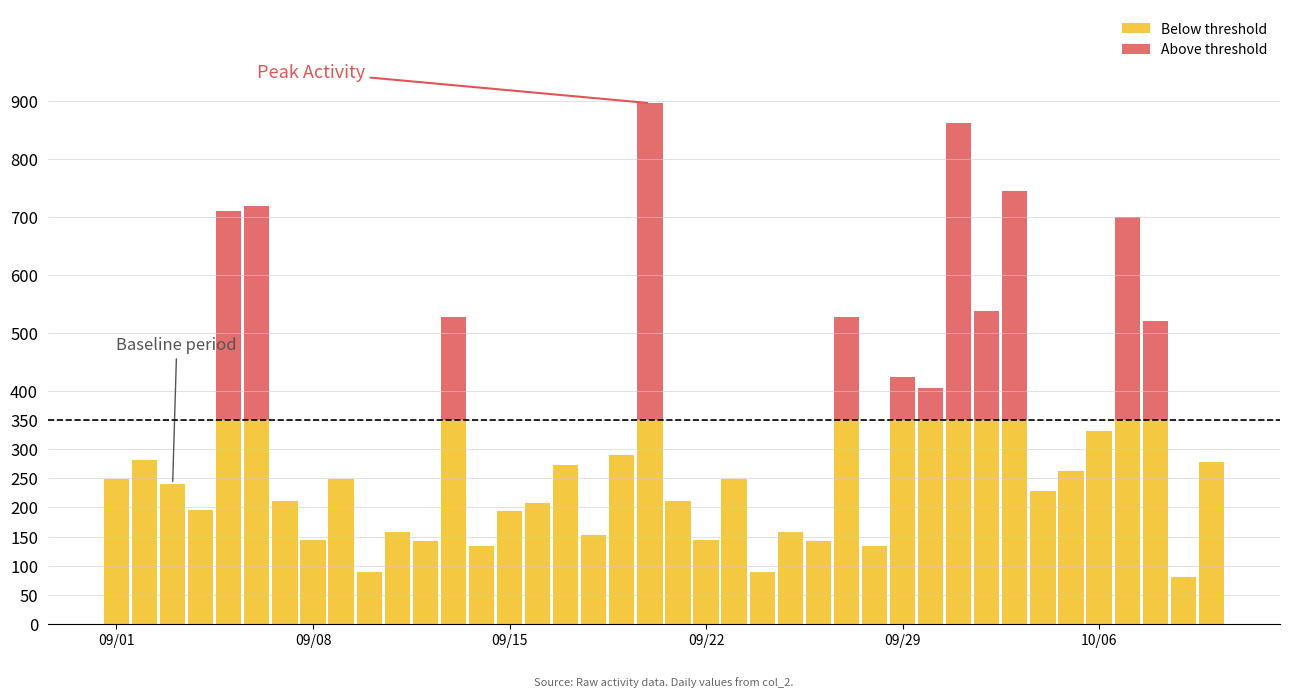

How many data points in Above threshold are above 0?

12